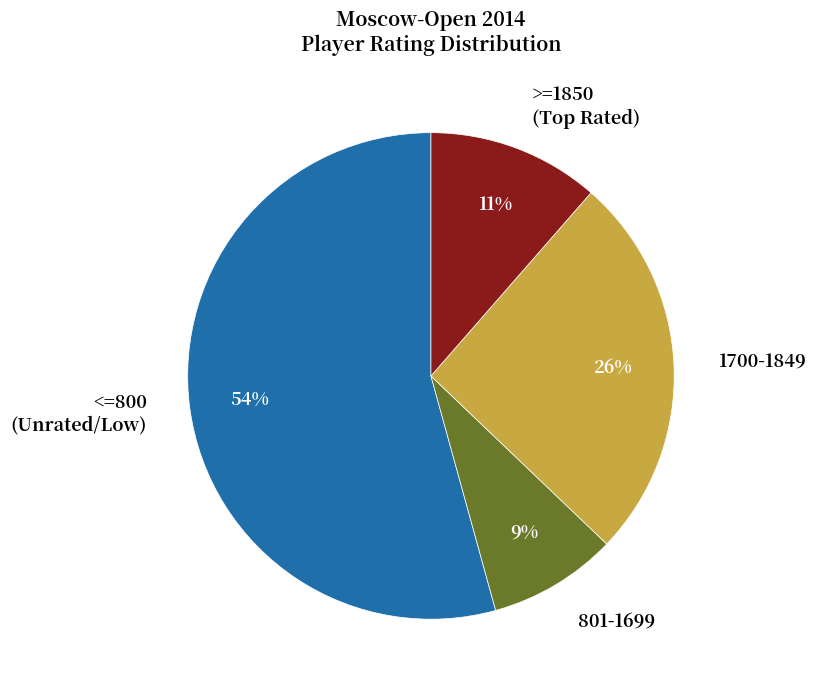

Which category has the smallest portion of the pie?

801-1699